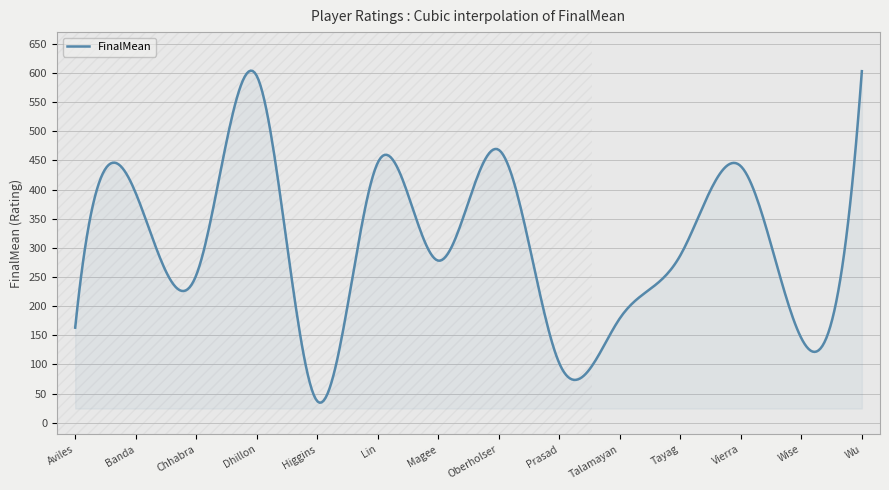

What is the maximum value shown in the chart?

603.9